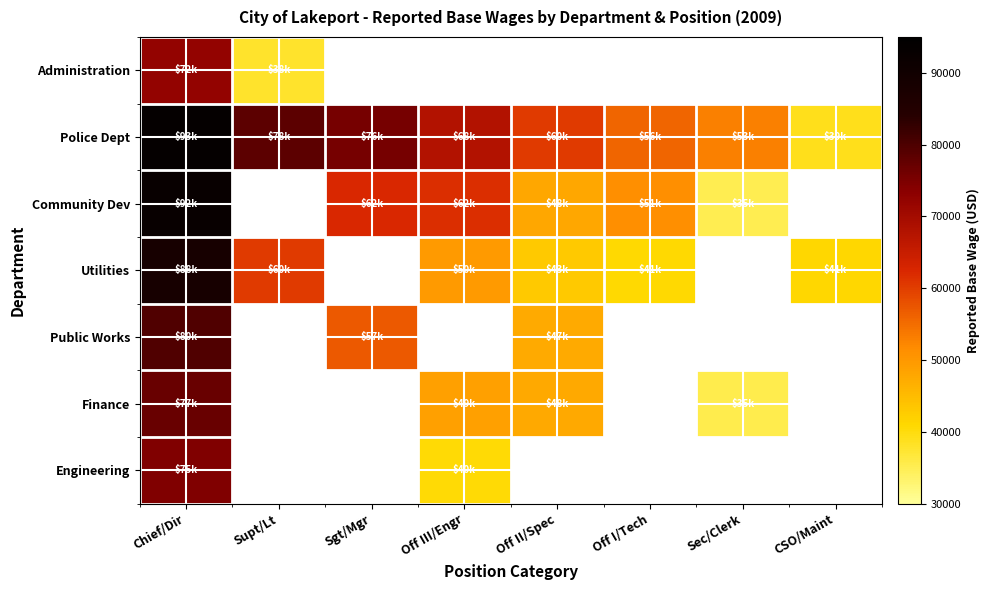

Which category has the highest value in the Engineering series?

Chief/Dir